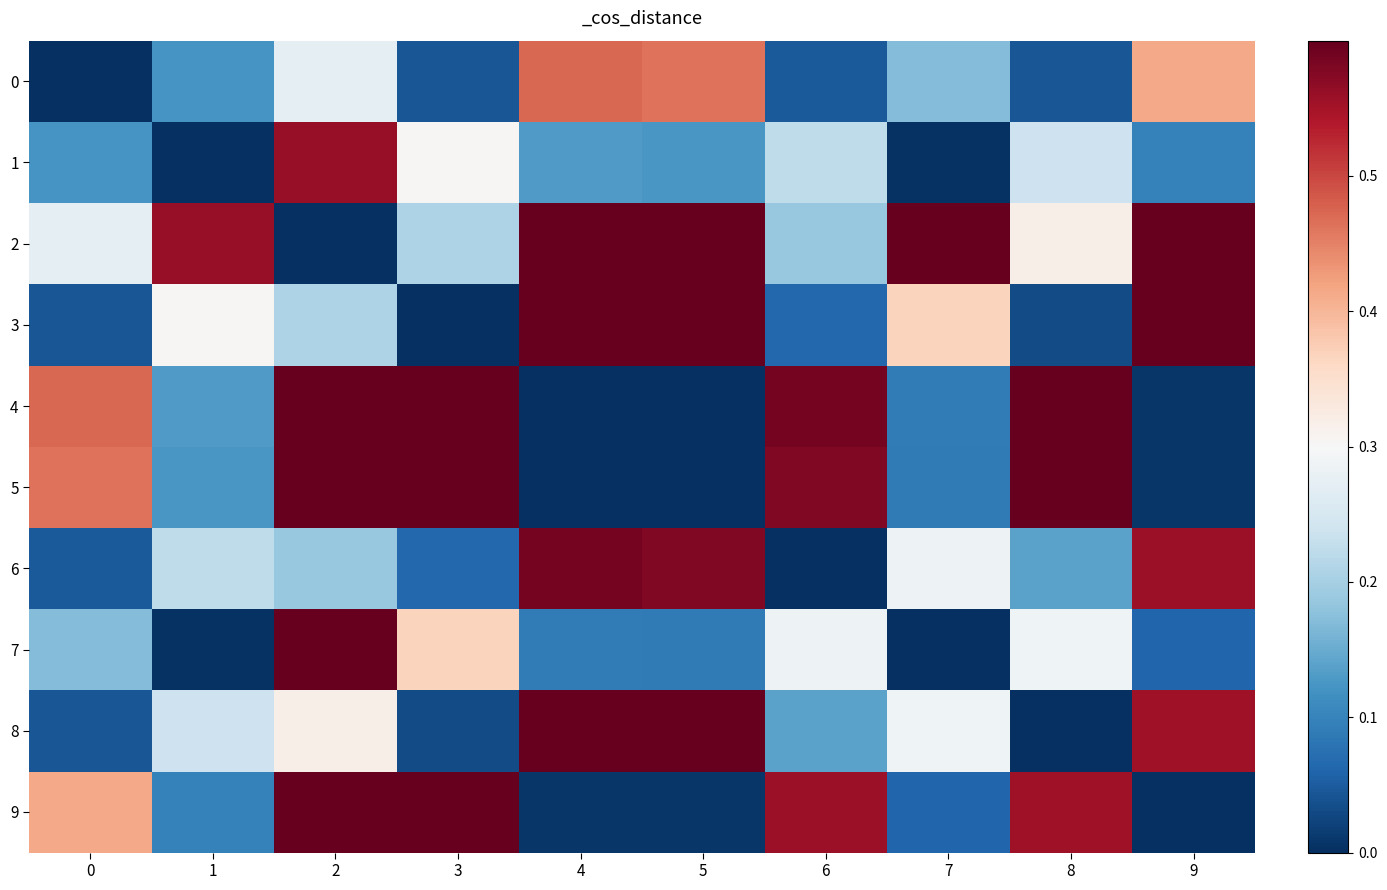

At how many categories does at least one series exceed 0?

10